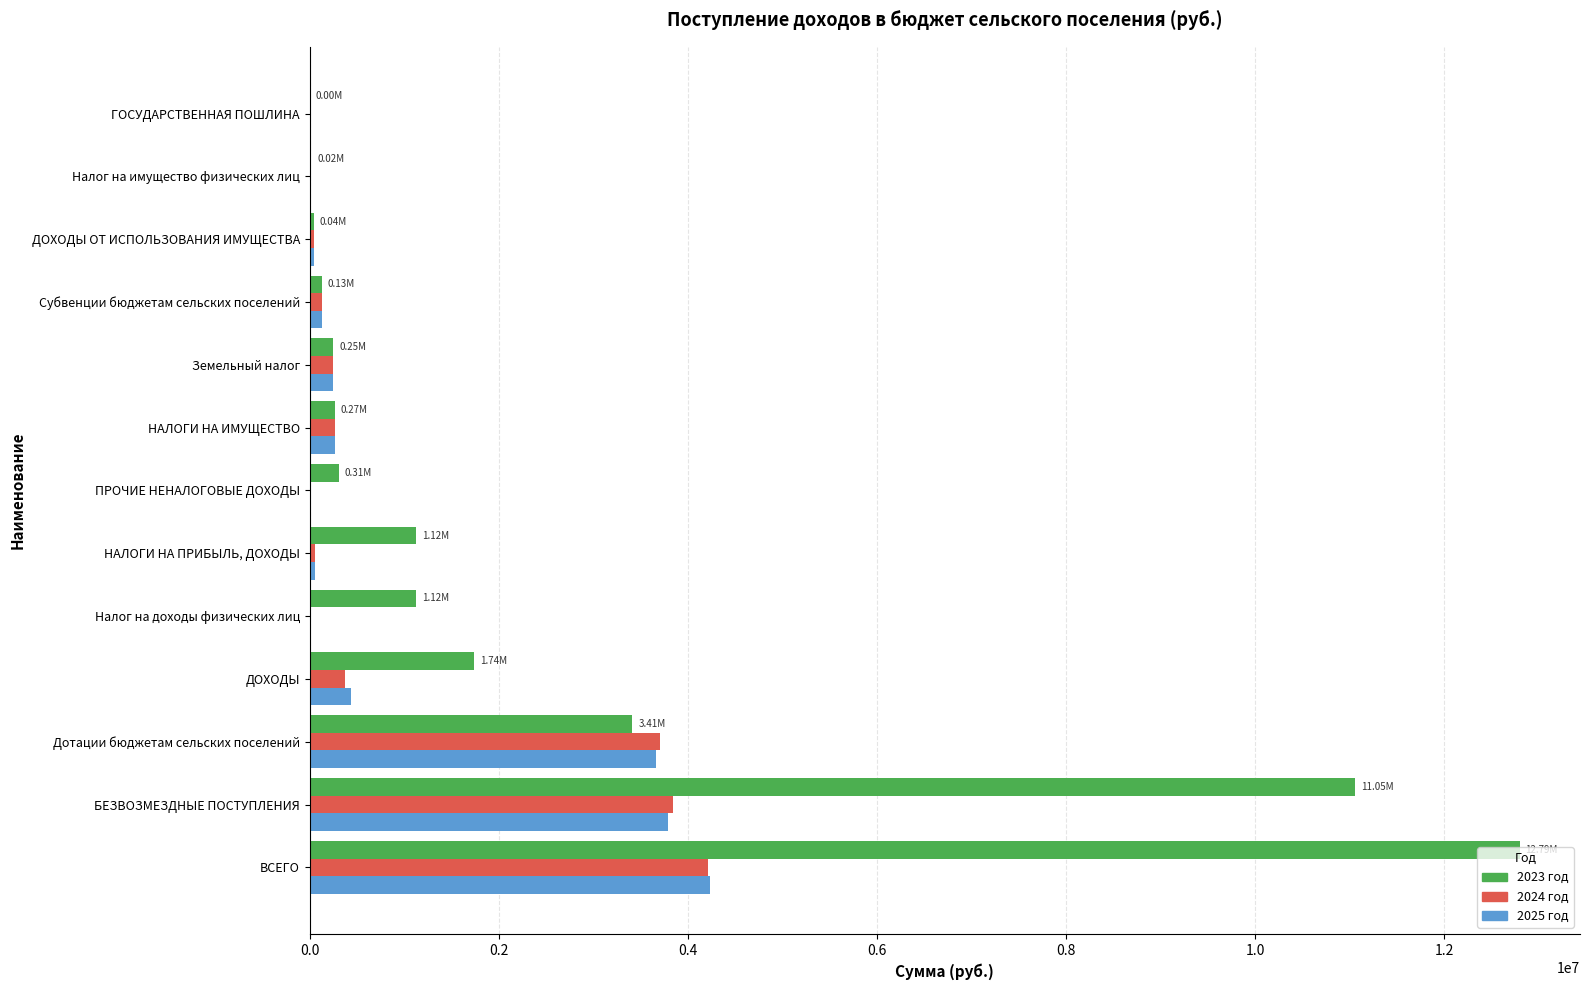

Which category has the highest value in the 2023 год series?

ВСЕГО